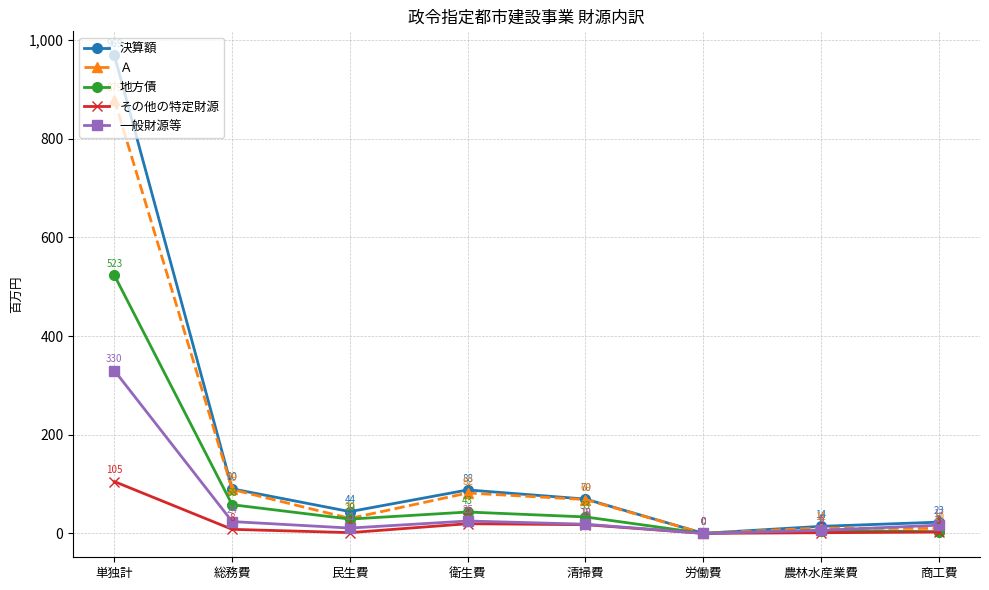

Which series has the largest range (max minus min)?

決算額